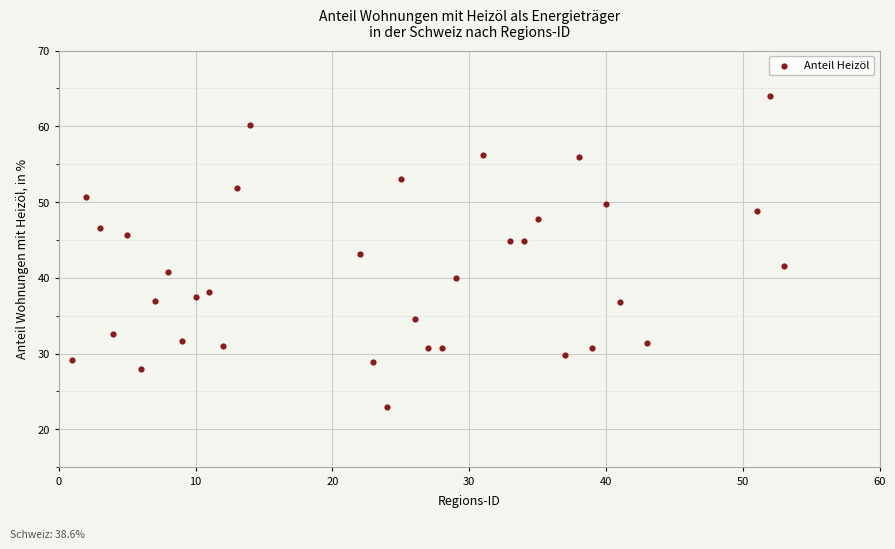

What is the range of X values (max minus min)?

52.0